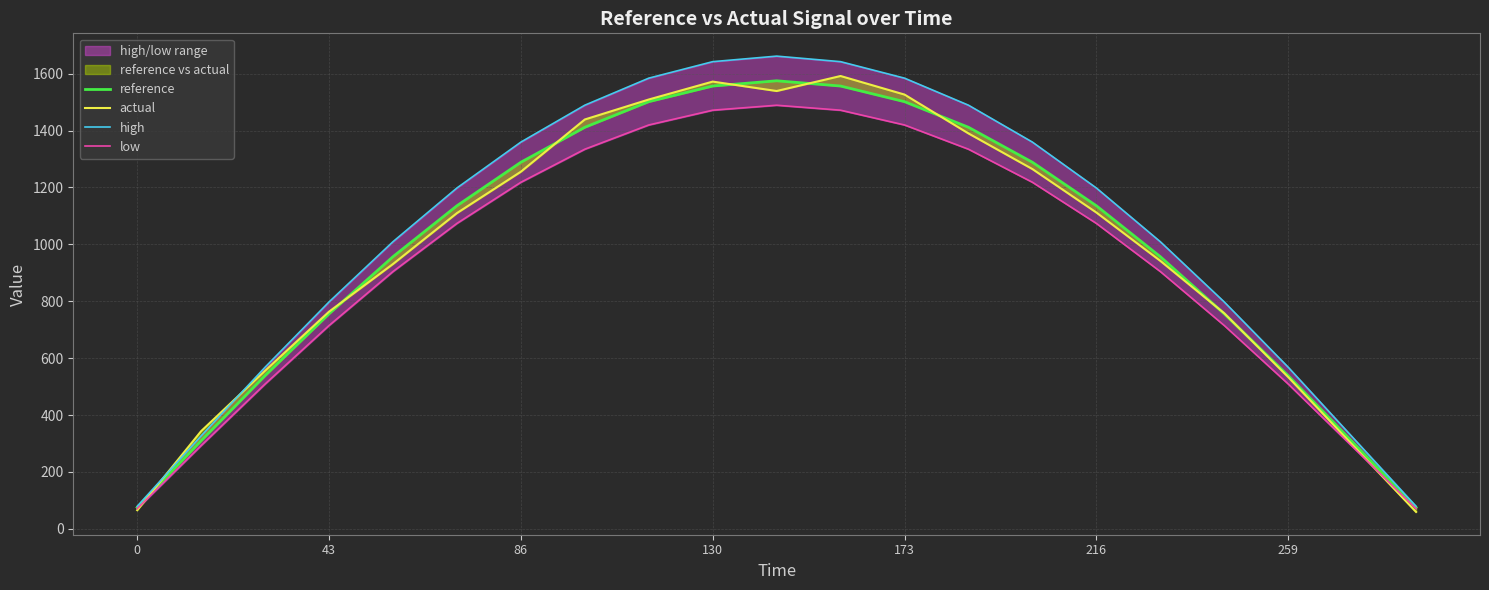

In reference, how many points are higher than both neighbors (excluding endpoints)?

1